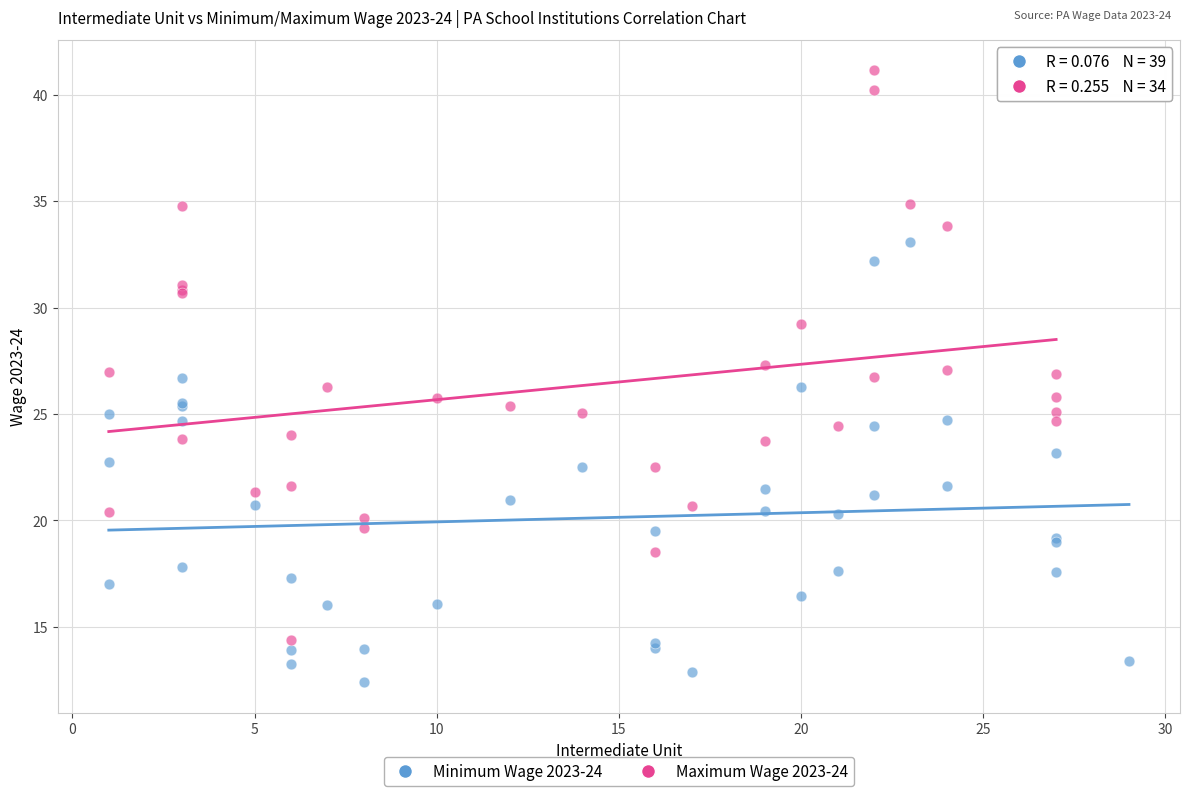

Which series reaches the minimum Y coordinate?

Minimum Wage 2023-24